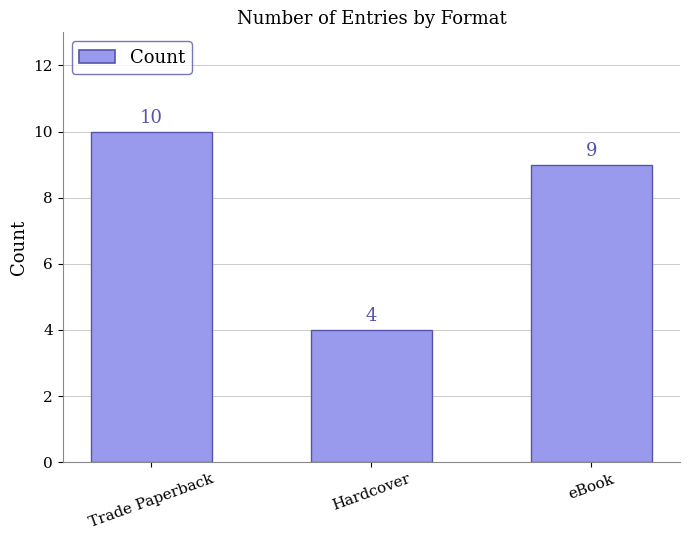

What position from the right is eBook?

1